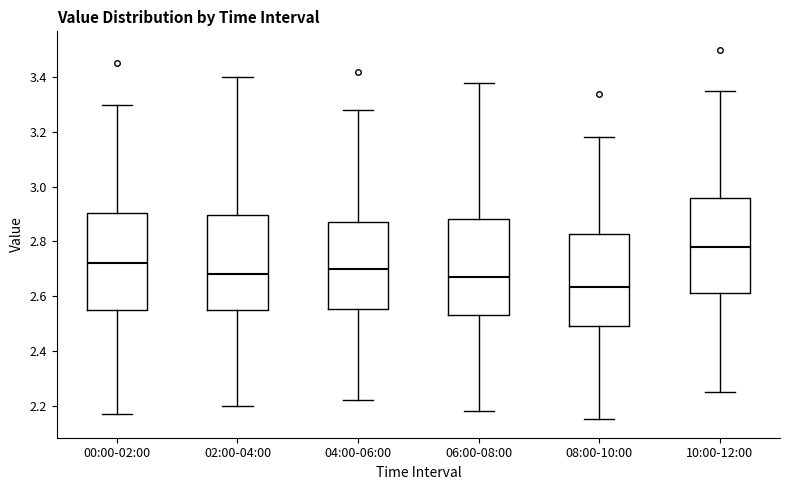

Reading left to right, read every box against the y-axis: the position of its median line, the range the box covers, and the ends of its whiskers. The values are not printed on the chart, so give them approximately, as read against the axis.

00:00-02:00: median 2.72, box 2.56 to 2.90, whiskers 2.18 to 3.30
02:00-04:00: median 2.68, box 2.56 to 2.90, whiskers 2.20 to 3.40
04:00-06:00: median 2.70, box 2.56 to 2.88, whiskers 2.22 to 3.28
06:00-08:00: median 2.68, box 2.54 to 2.88, whiskers 2.18 to 3.38
08:00-10:00: median 2.64, box 2.50 to 2.82, whiskers 2.16 to 3.18
10:00-12:00: median 2.78, box 2.62 to 2.96, whiskers 2.26 to 3.36